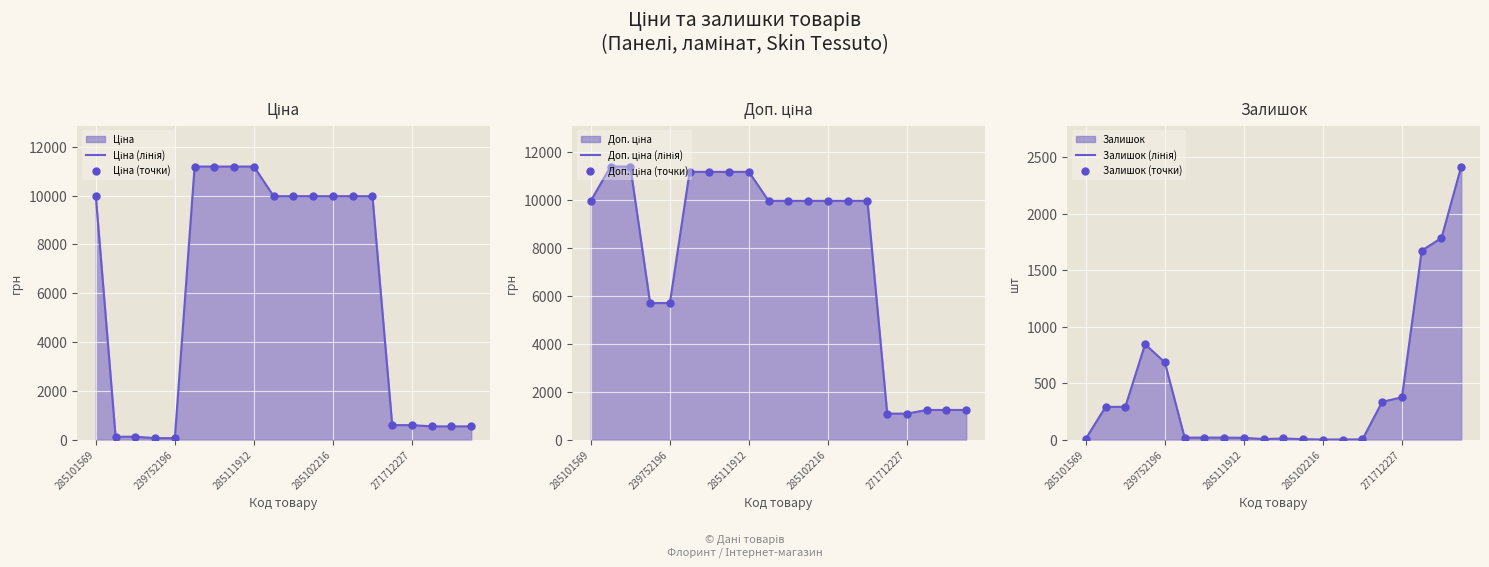

Is the value of Залишок (точки) at 239752196 greater than the value of Ціна (лінія) at 285101569?

No